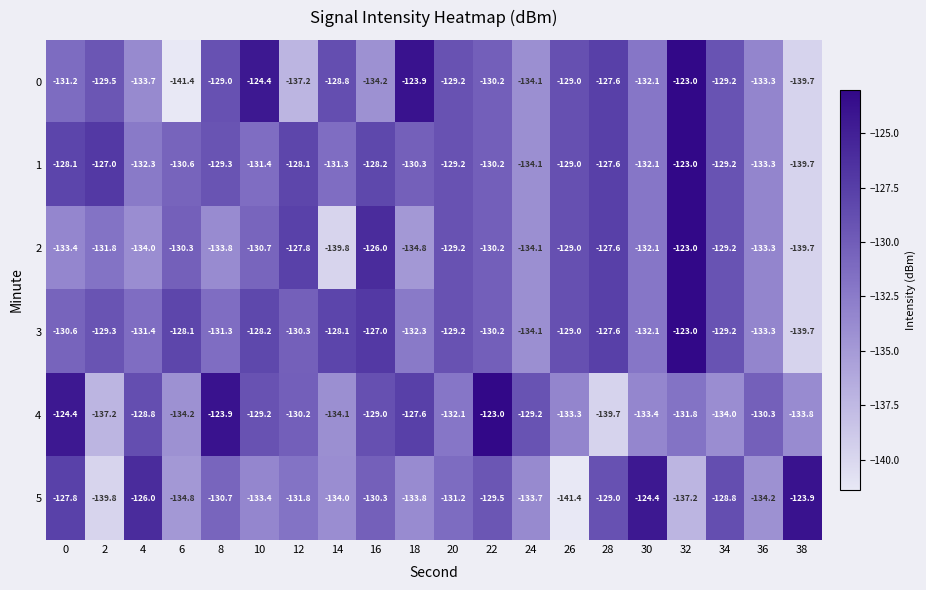

True or false: 2 has a value of -74.0 at 8.

False